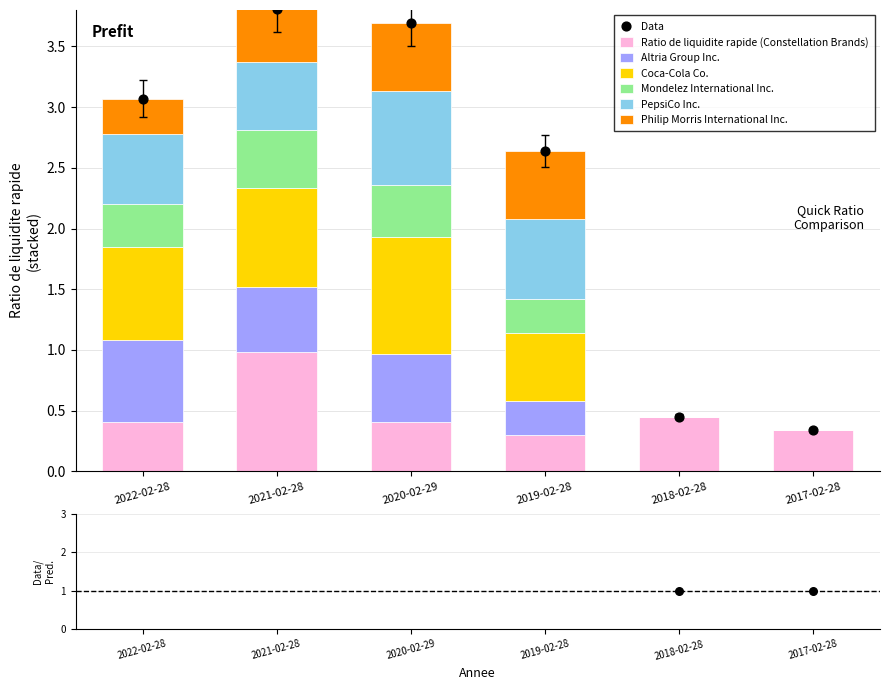

At which category is the sum across all series the highest?

2021-02-28